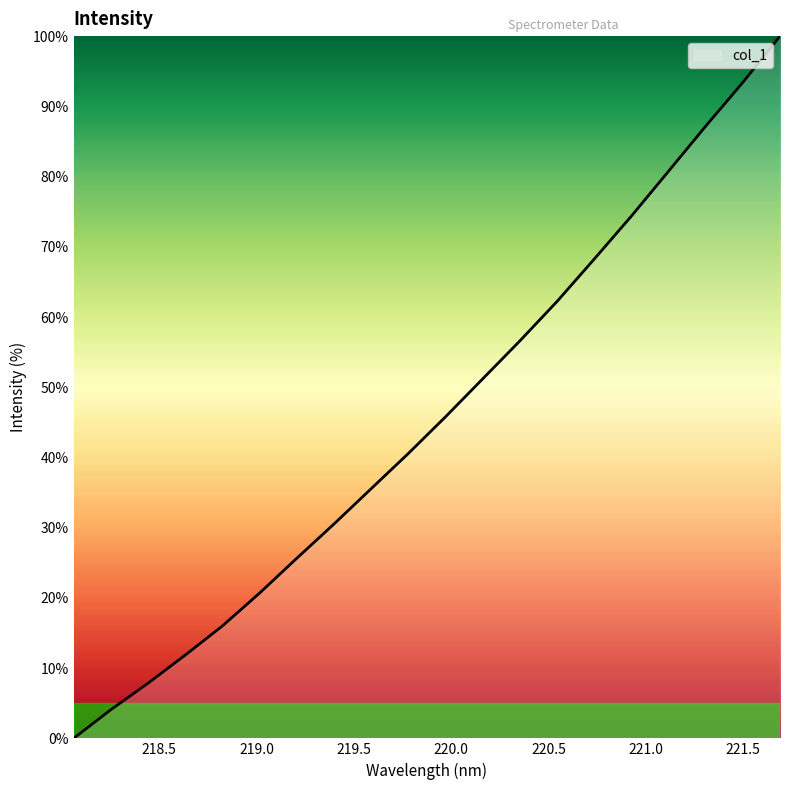

What is the difference between the maximum and minimum values?

100.0